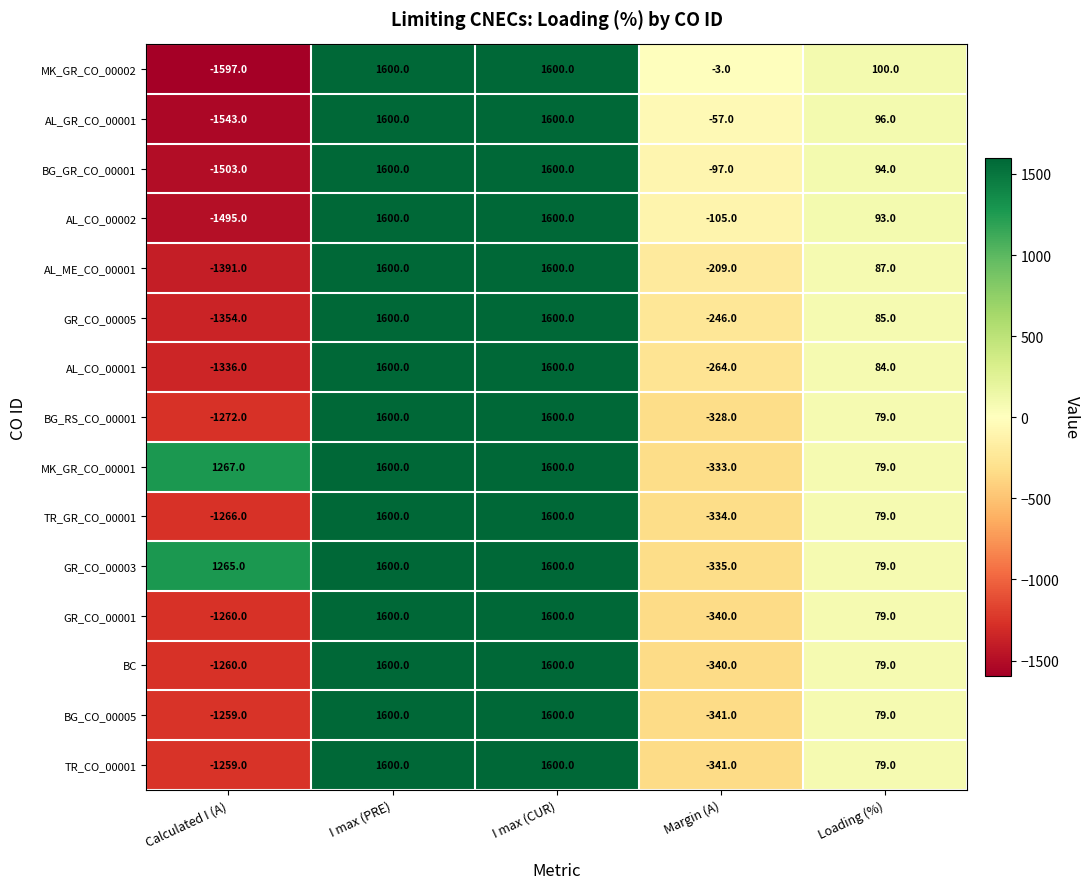

Is it true that GR_CO_00005 equals 85 at Loading (%)?

True